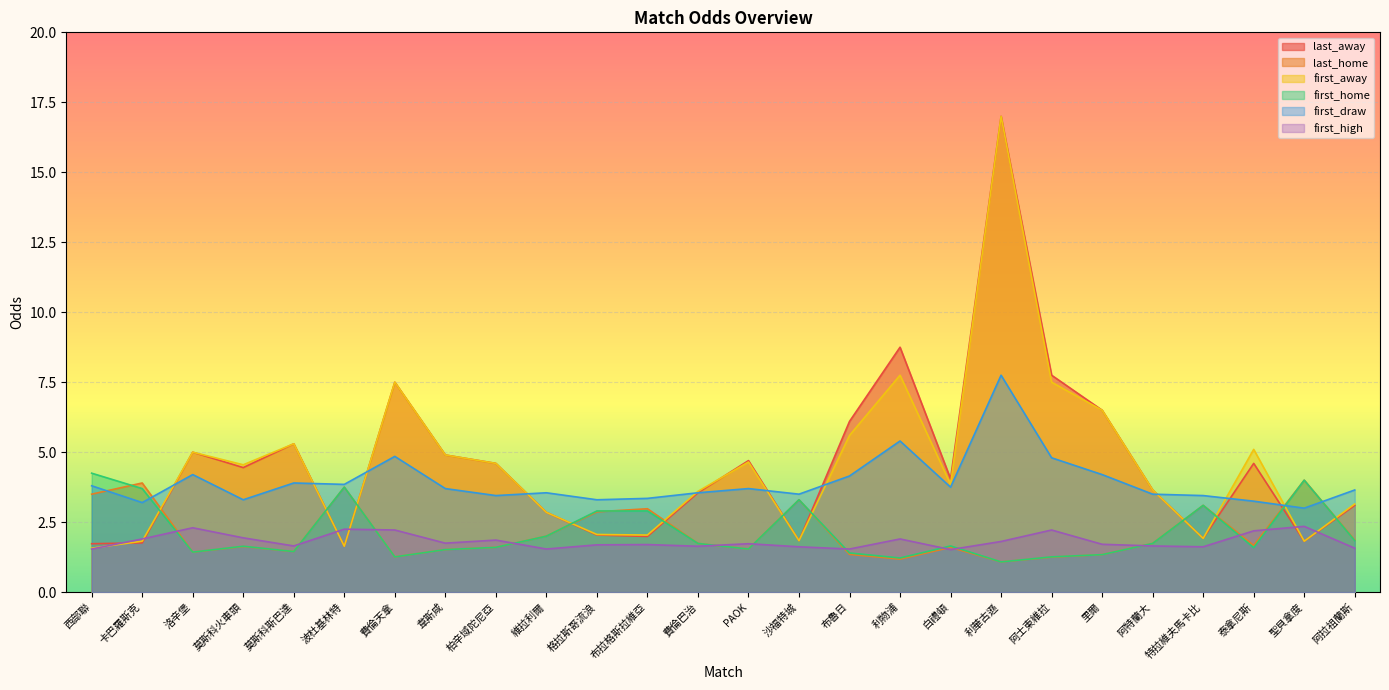

What is the value of the last_away point at the 24th from the left?

4.6